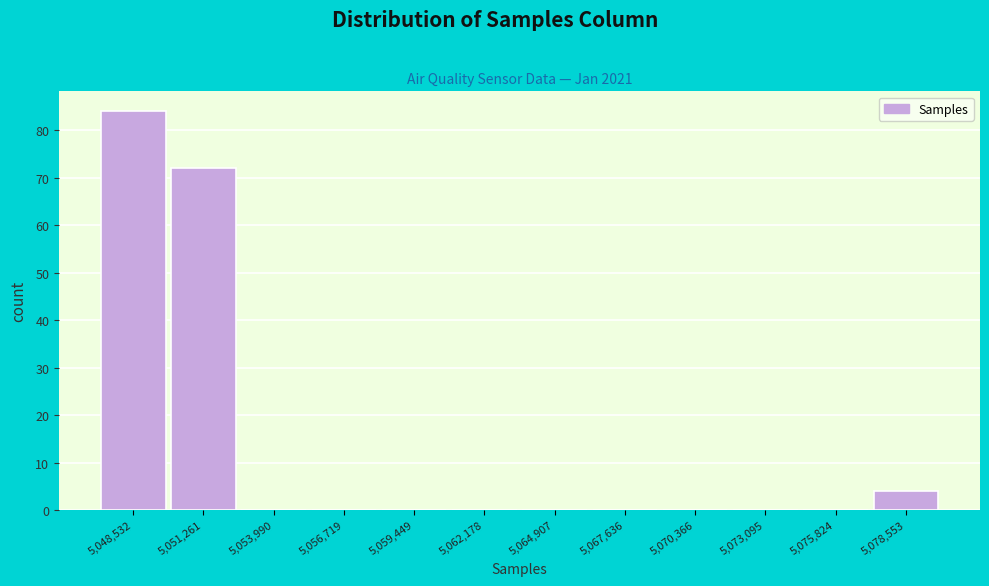

Reading left to right, what are all the values shown in this chart?

5,048,532=84	5,051,261=72	5,053,990=0	5,056,719=0	5,059,449=0	5,062,178=0	5,064,907=0	5,067,636=0	5,070,366=0	5,073,095=0	5,075,824=0	5,078,553=4